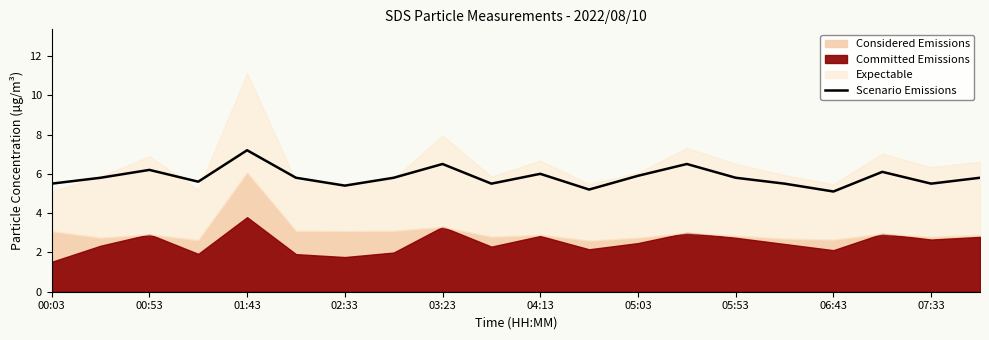

Is it true that Scenario Emissions equals 6.0 at 04:13?

True